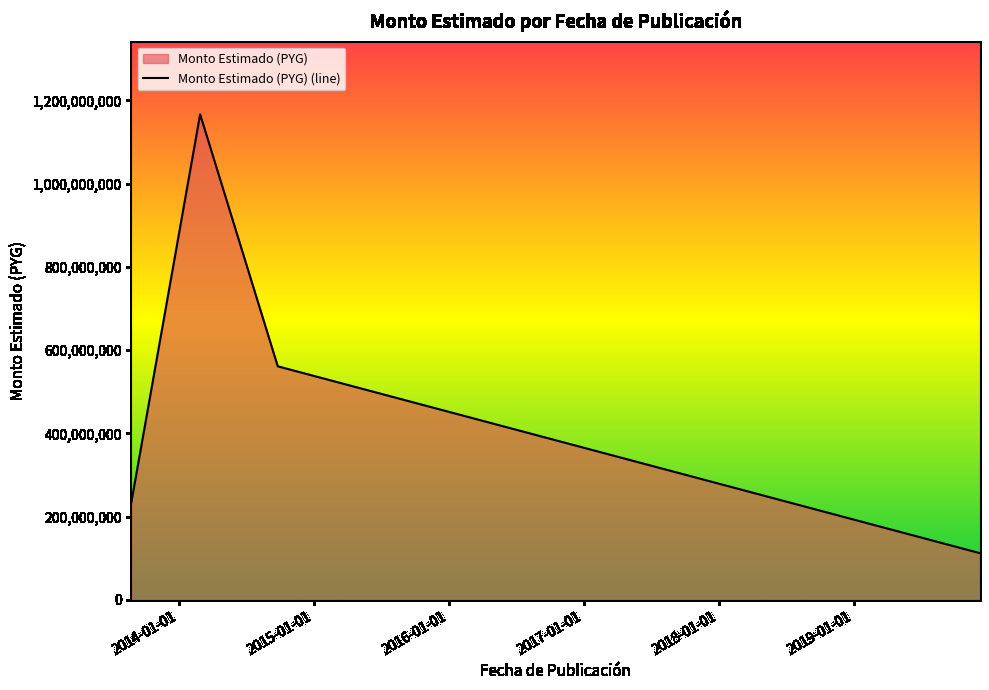

True or false: the data has more than 2 interior local peaks.

False